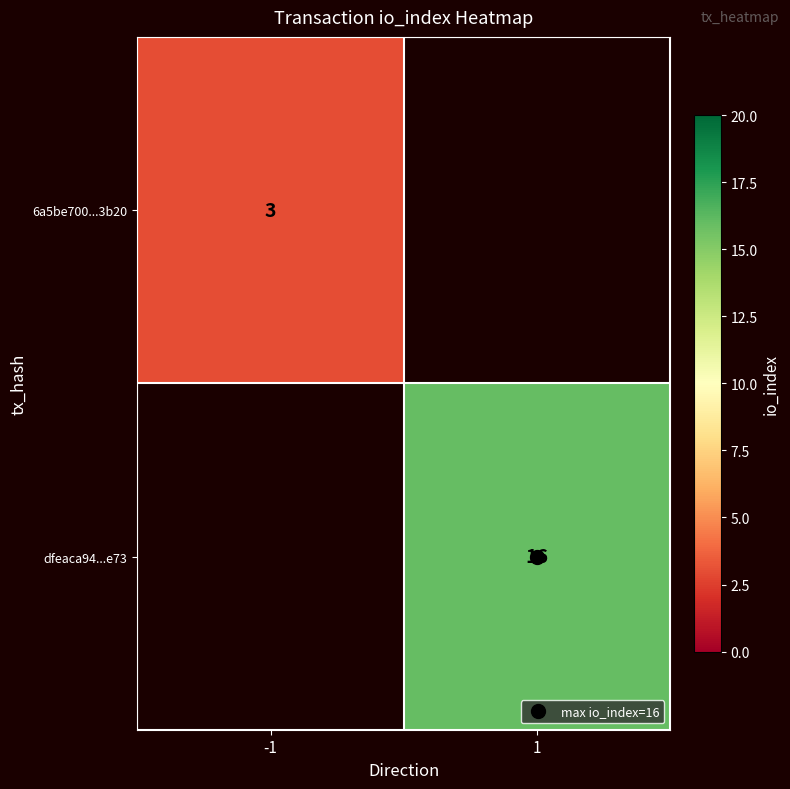

Which category has the highest value across all series?

1